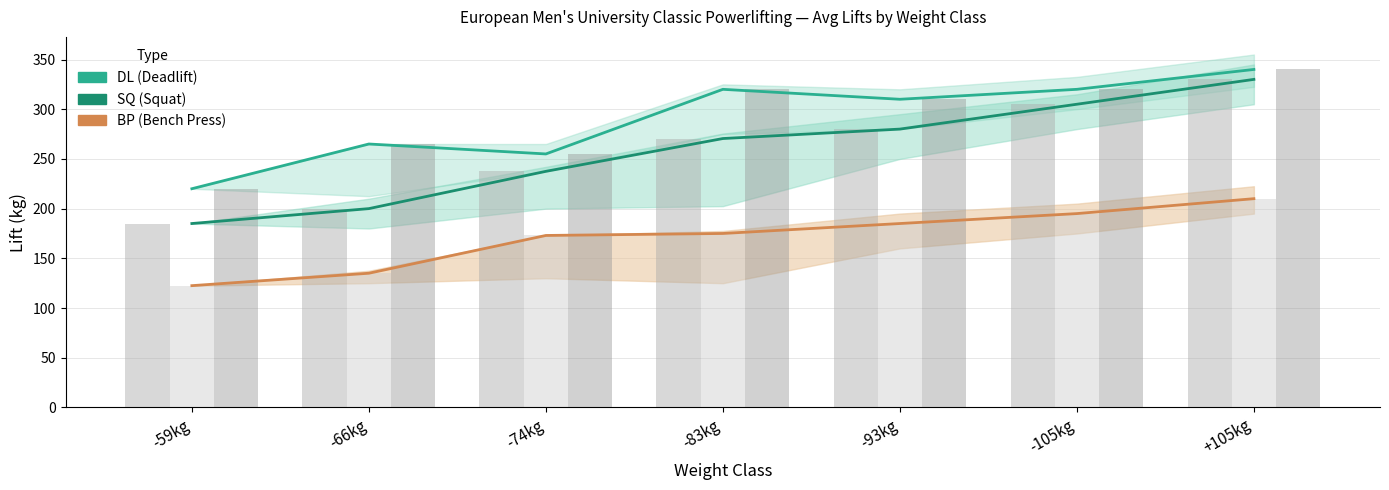

What is the total value across all series at -93kg?

1550.0